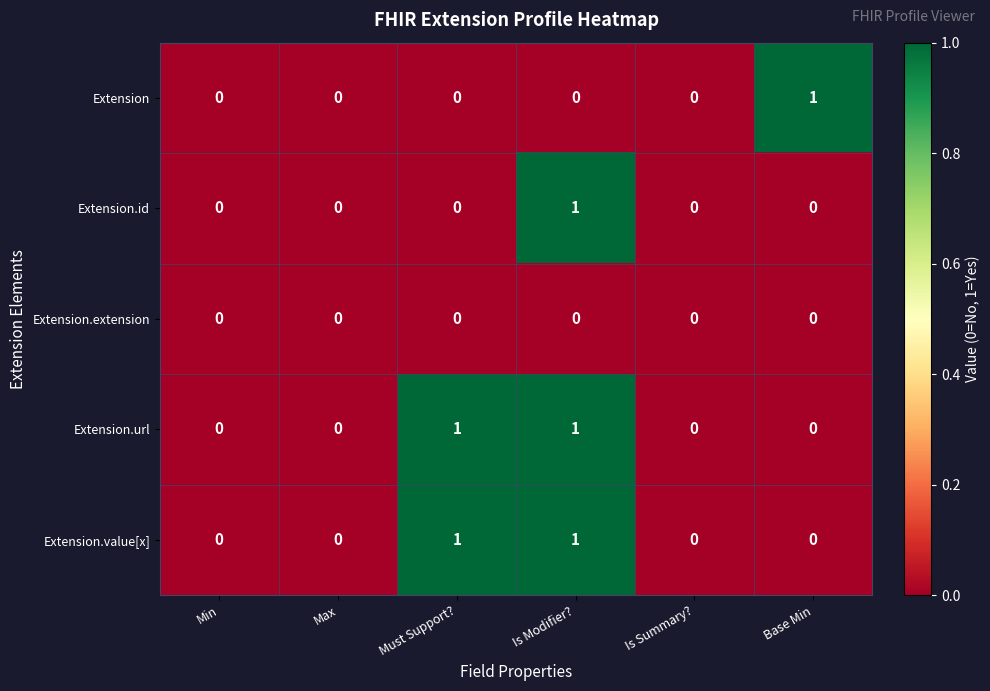

Which series changed the most between Max and Base Min?

Extension